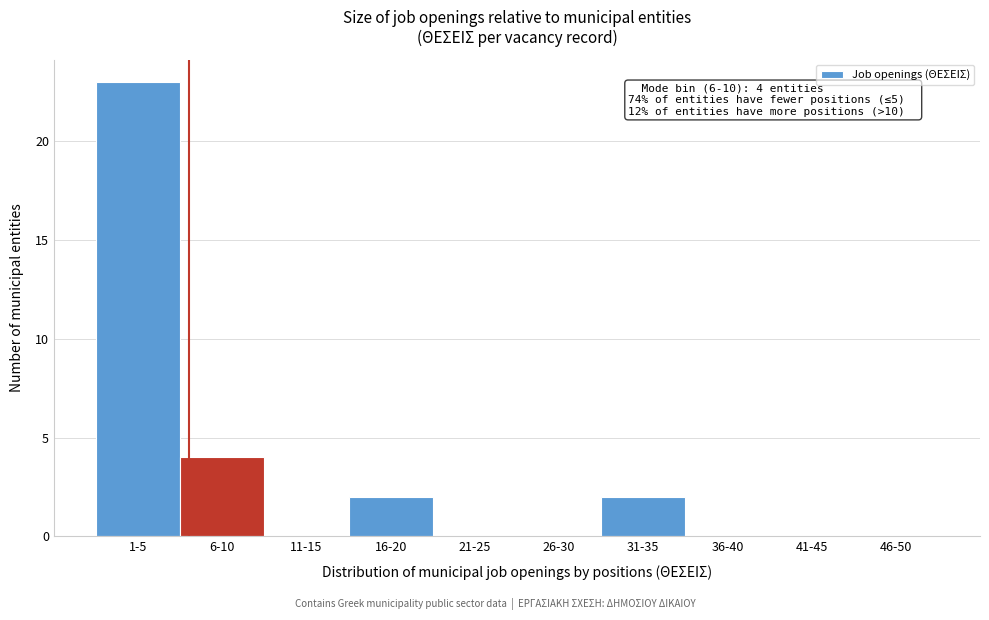

Reading left to right, transcribe all the data shown in this chart.

1-5=23	6-10=4	11-15=0	16-20=2	21-25=0	26-30=0	31-35=2	36-40=0	41-45=0	46-50=0